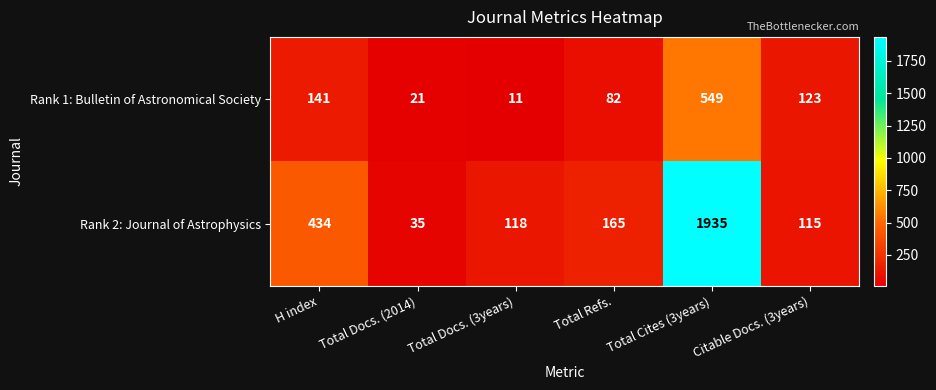

What is the smallest value displayed?

11